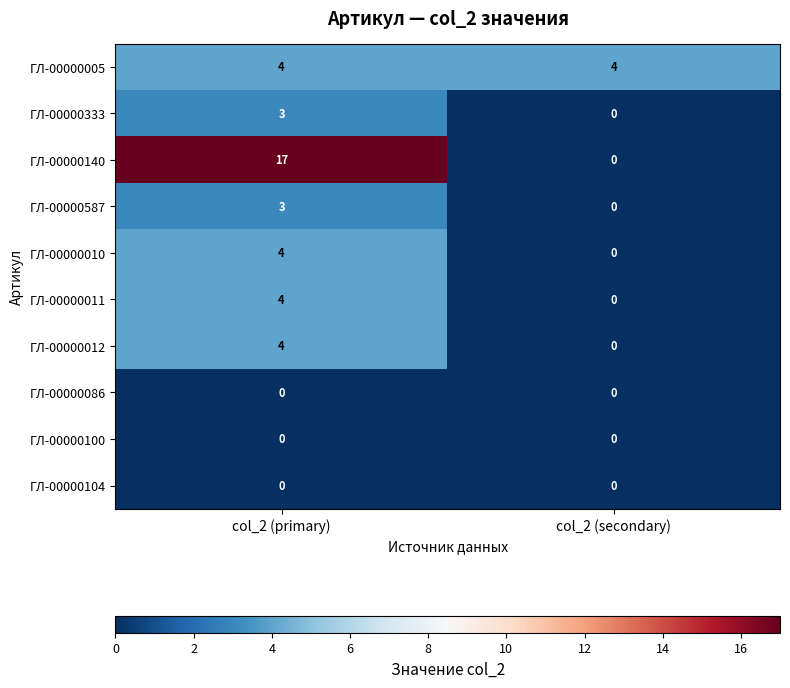

What is the difference between the highest and lowest values at col_2 (secondary)?

4